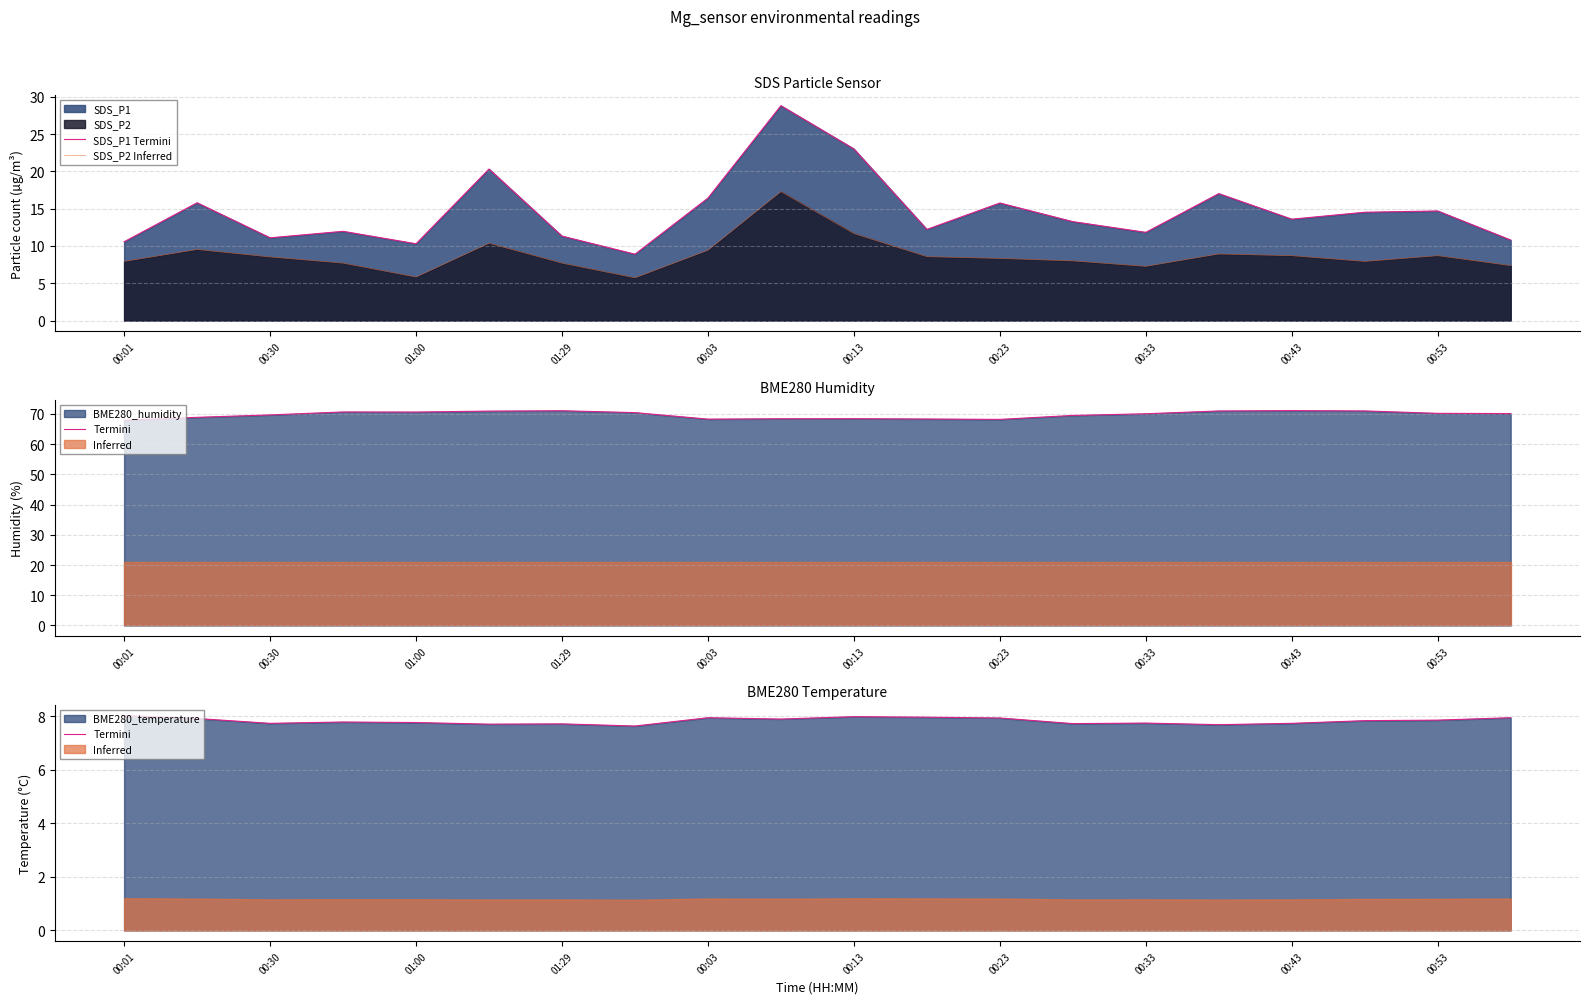

What is the value of the SDS_P1 Termini point at the 13th from the left?

15.8